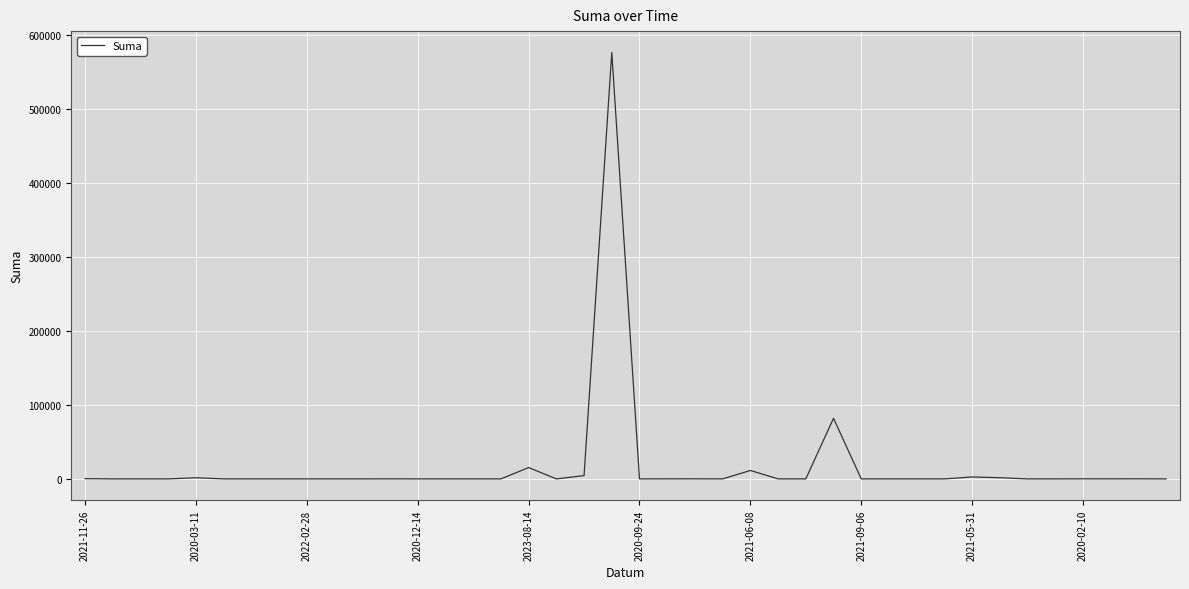

What is the difference between the maximum and minimum values?

576733.8